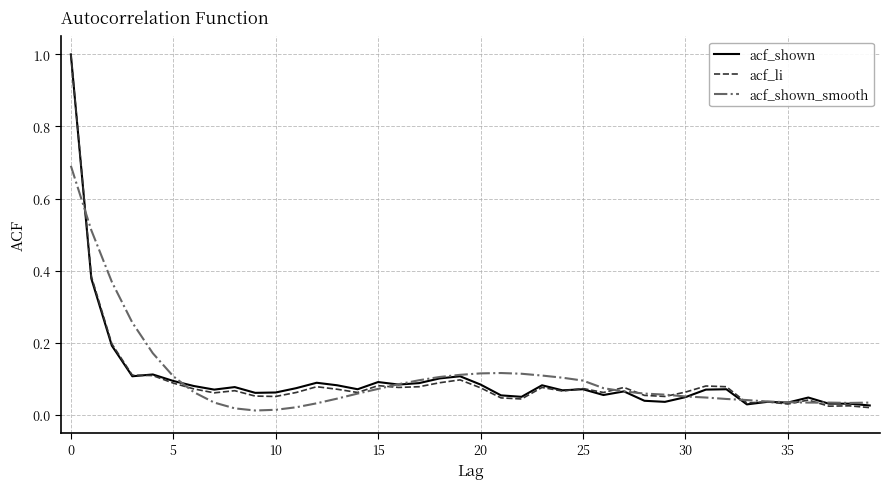

What is the highest value of the acf_shown_smooth series?

0.7